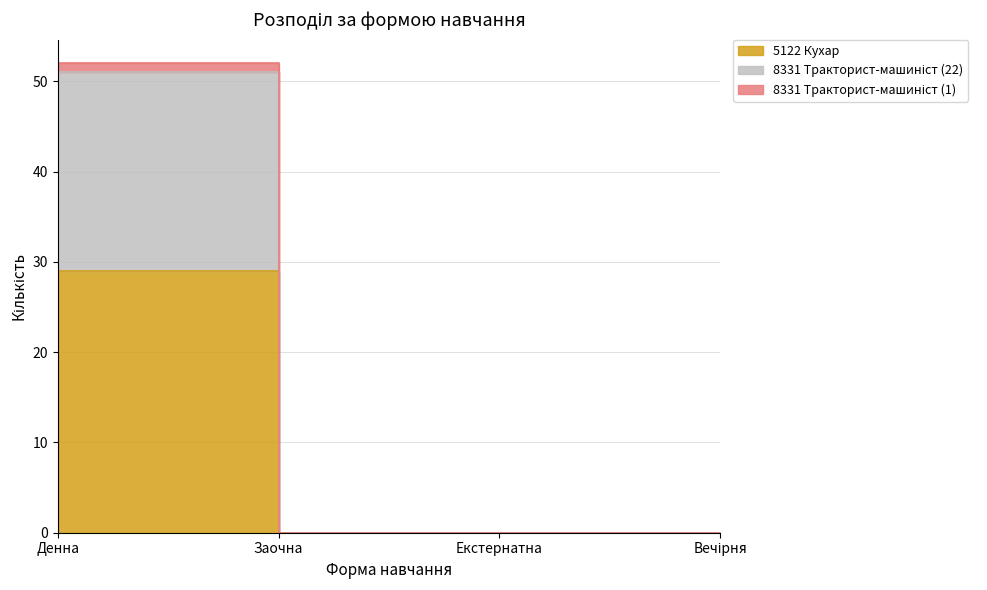

True or false: 8331 Тракторист-машиніст (22) and 5122 Кухар cross at least once.

False